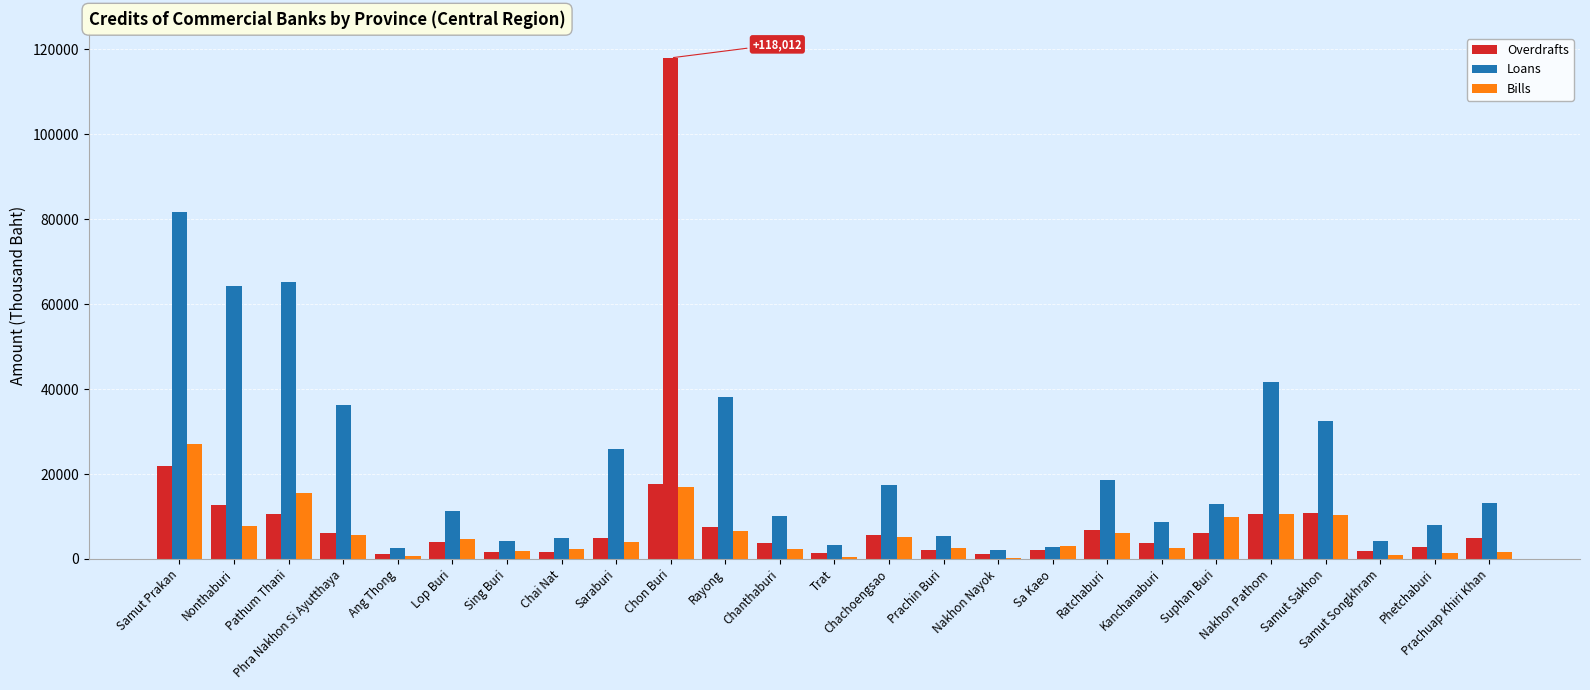

Does the chart contain any negative values?

No